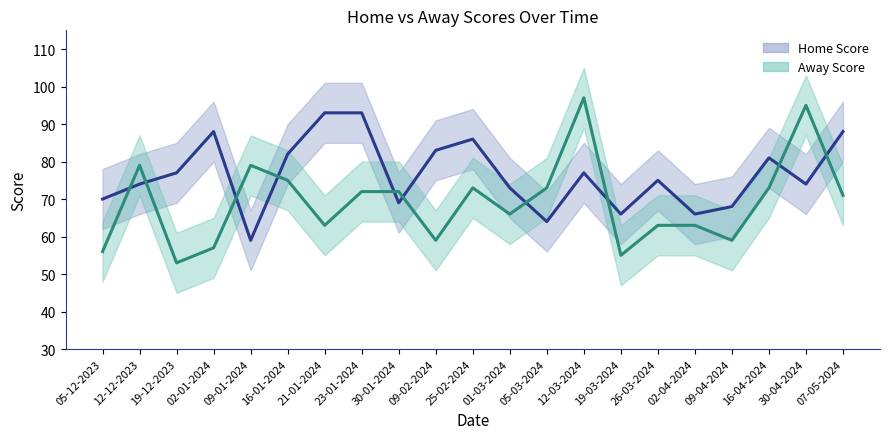

How many lines are shown in the chart?

2